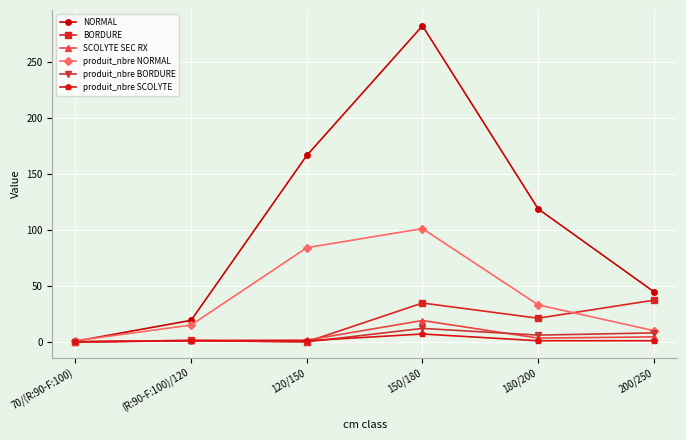

List the series in order of their peak value, lowest first.

produit_nbre SCOLYTE, produit_nbre BORDURE, SCOLYTE SEC RX, BORDURE, produit_nbre NORMAL, NORMAL